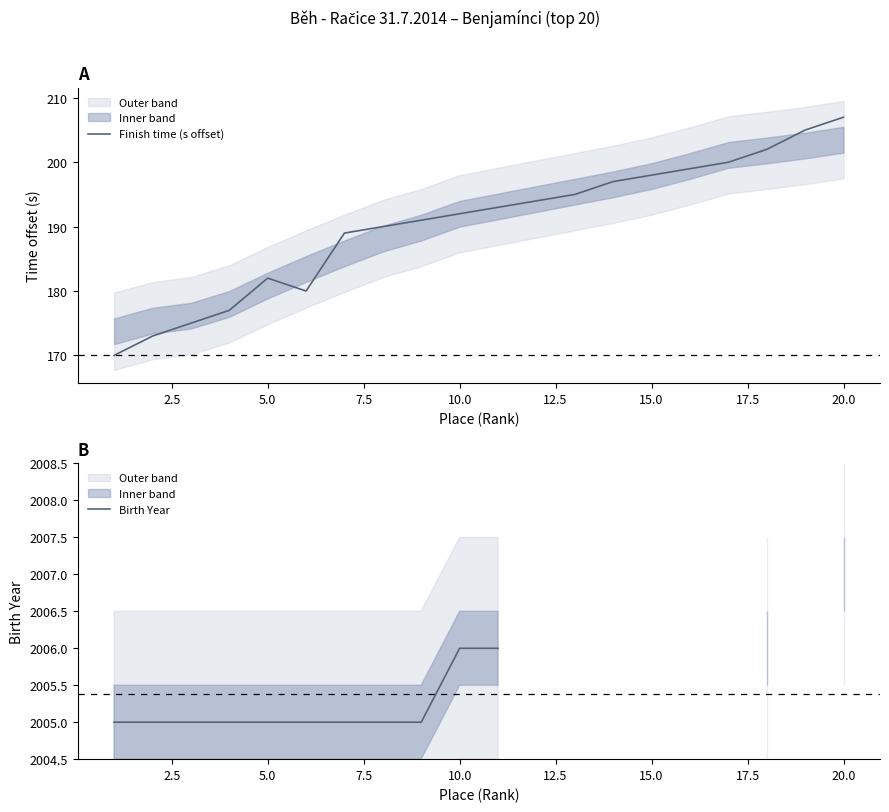

Is it true that Finish time (s offset) equals 182 at 5.0?

True